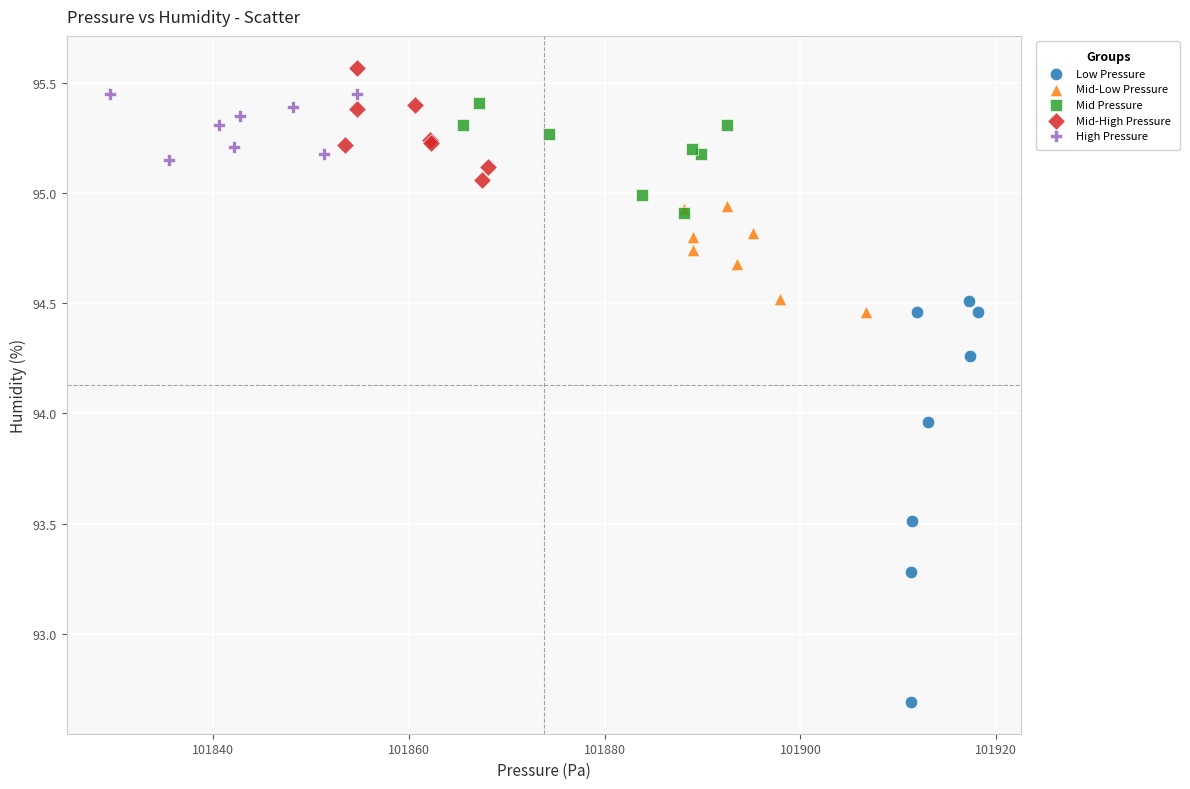

Which series reaches the maximum Y coordinate?

Mid-High Pressure